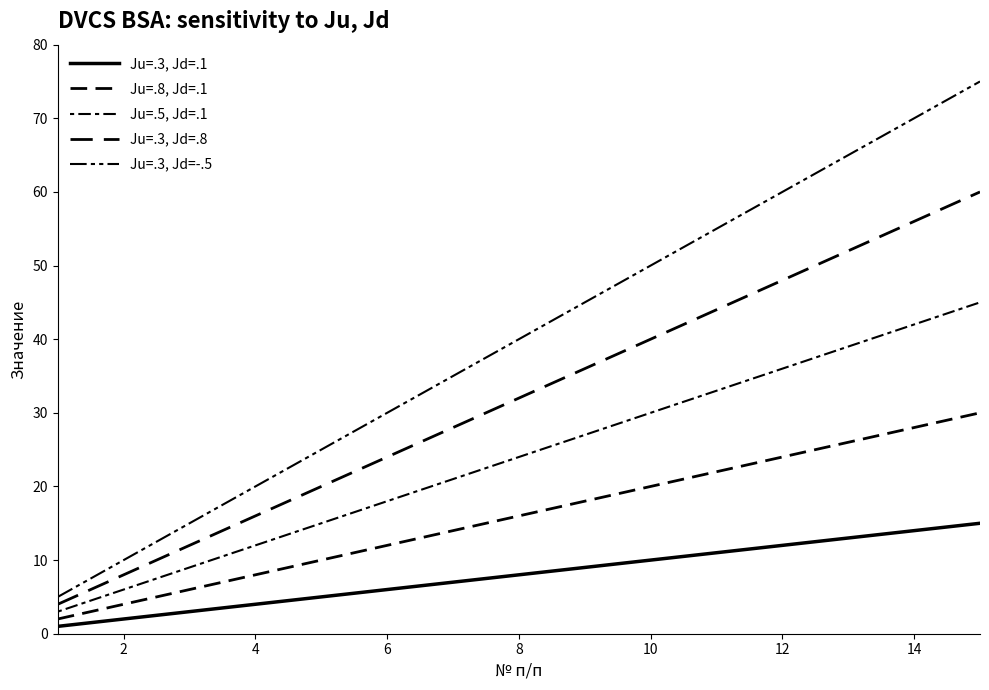

How many lines are shown in the chart?

5